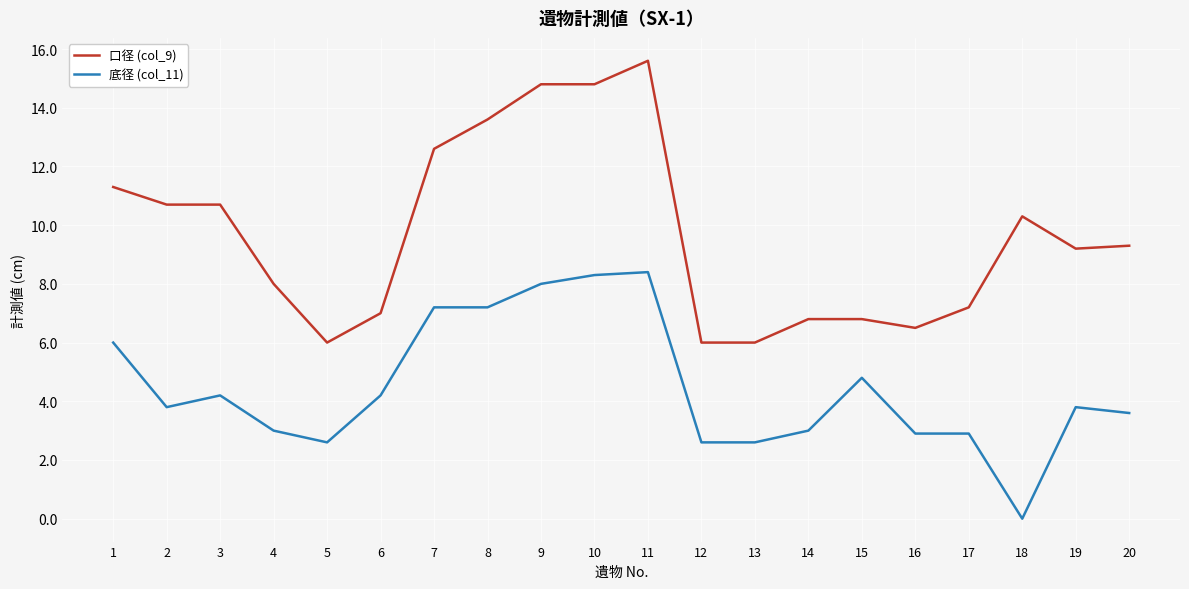

Is the value of 口径 (col_9) at 16 greater than the value of 底径 (col_11) at 9?

No